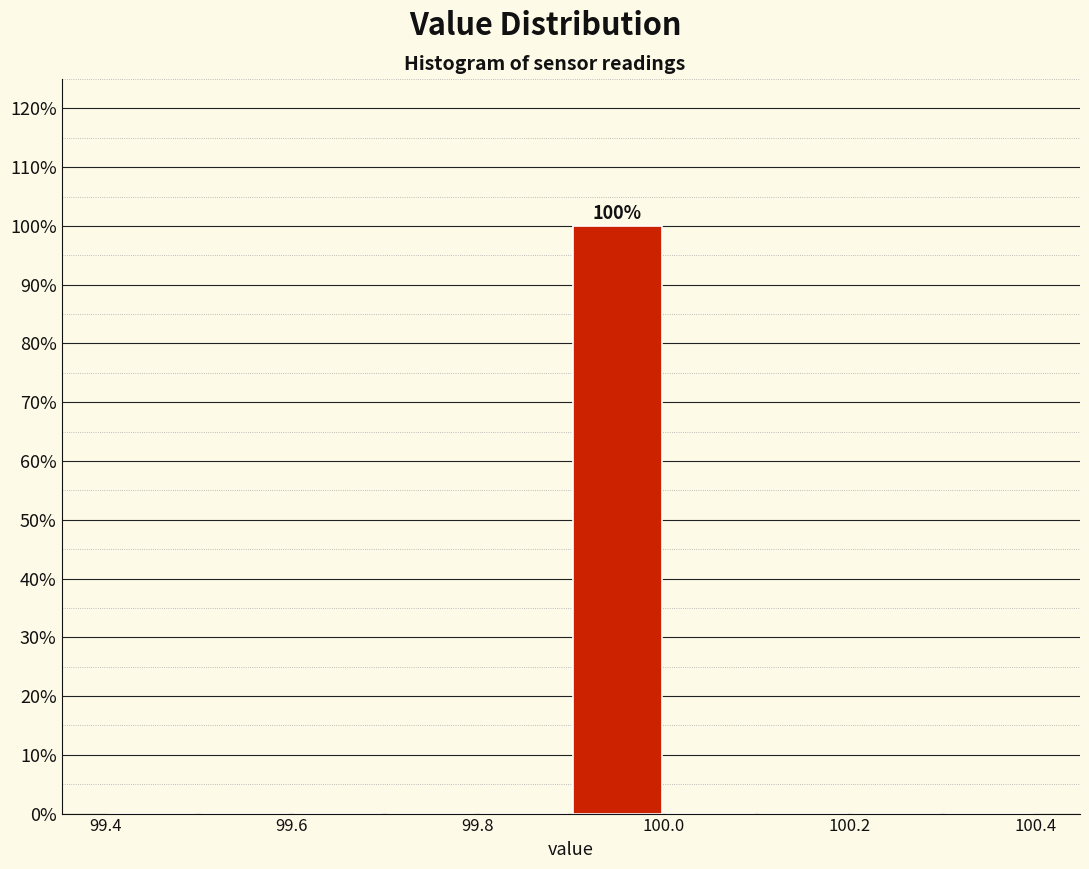

Which range on the x-axis has the tallest bar?

99.9 to 100.0